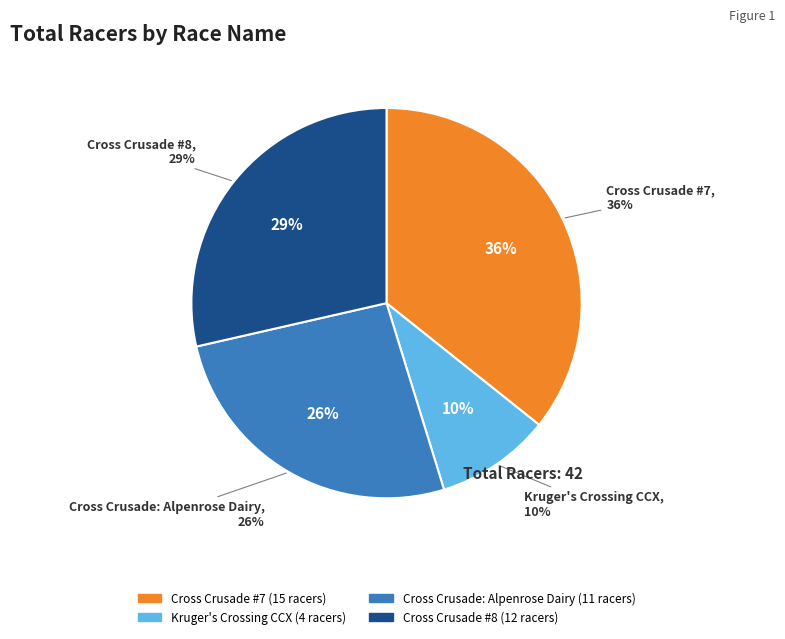

Is there any slice that represents more than half of the pie?

No